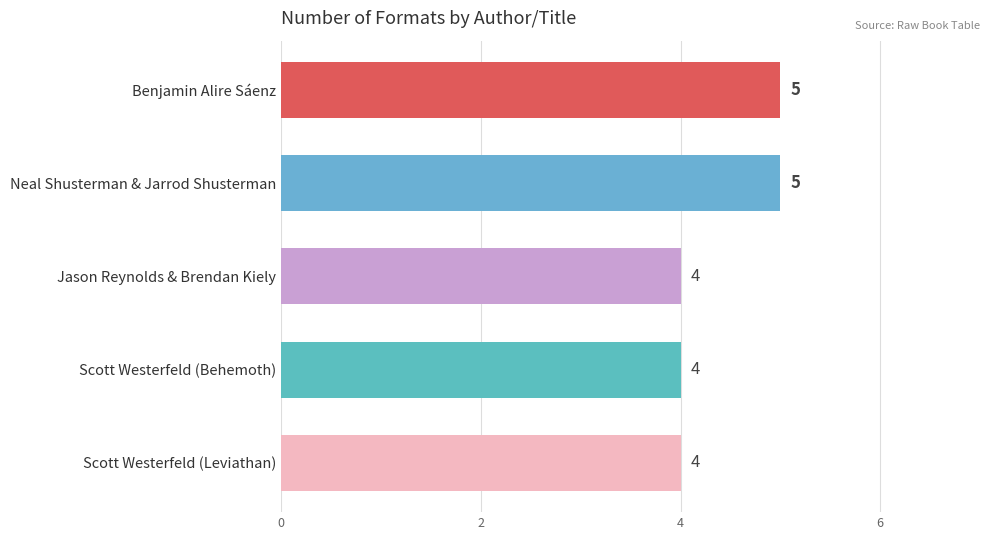

What is the value of the 2nd bar from the top?

5